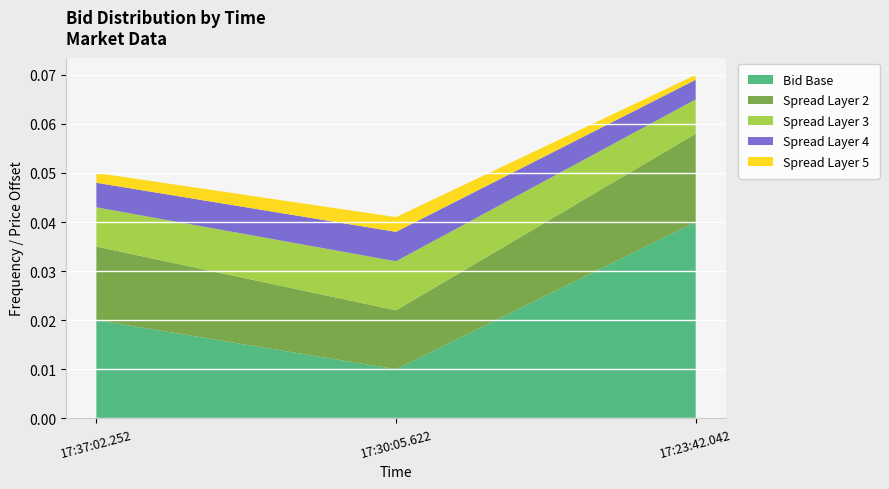

Which category has the highest value in the Bid Base series?

17:23:42.042